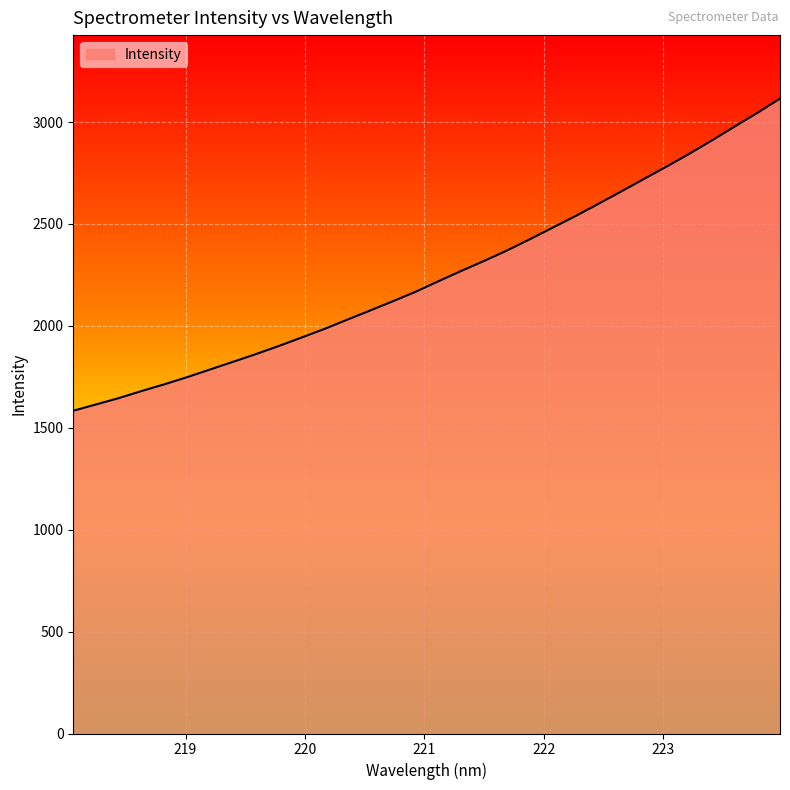

What is the minimum value shown in the chart?

1583.7